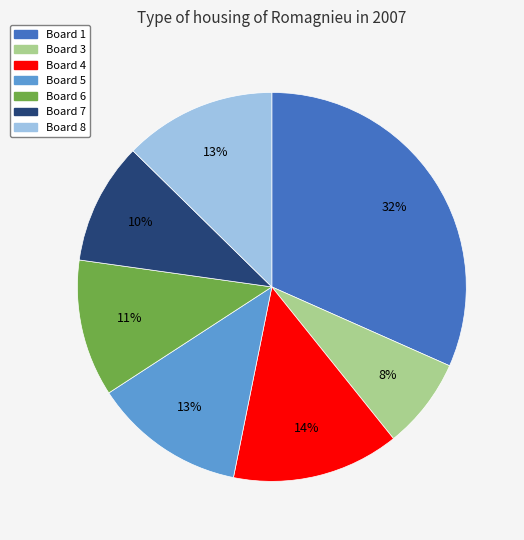

To the nearest percent, what is the average slice percentage?

14%